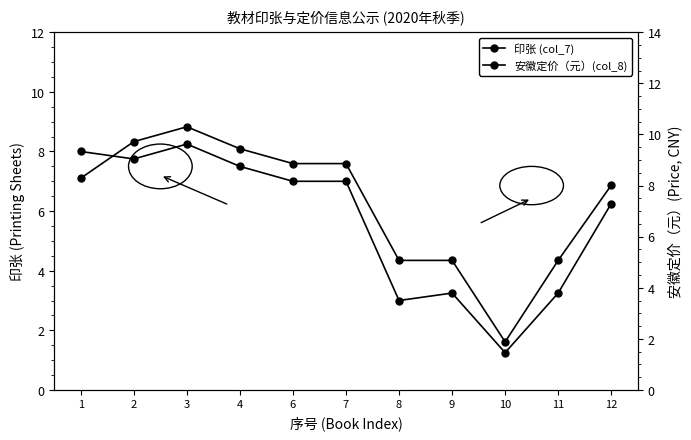

True or false: 安徽定价（元）(col_8) has more than 2 interior local peaks.

False